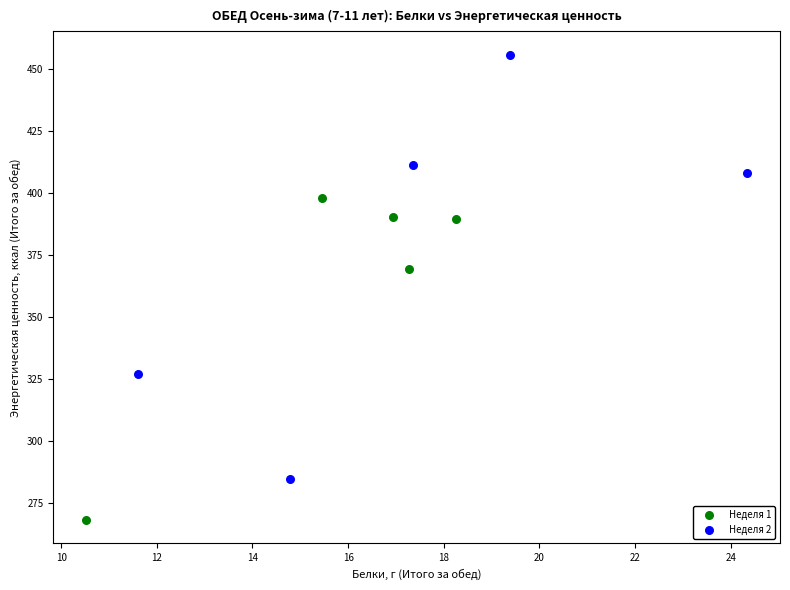

Which series reaches the minimum Y coordinate?

Неделя 1